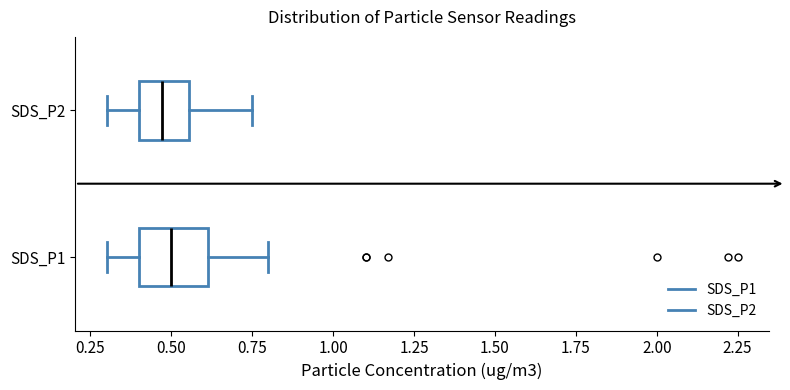

Where does the left whisker of the box for SDS_P2 end on the x-axis? The values are not printed on the chart, so give them approximately, as read against the axis.

0.30